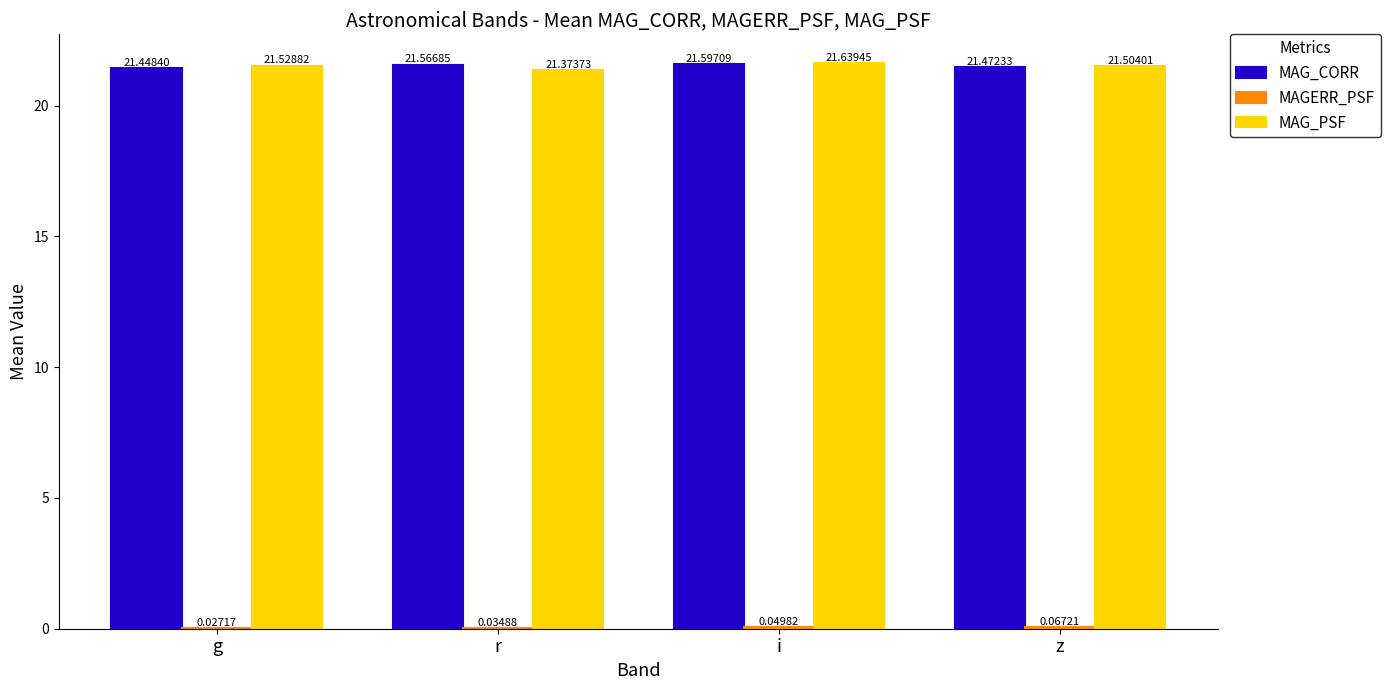

At which category is the sum across all series the highest?

i